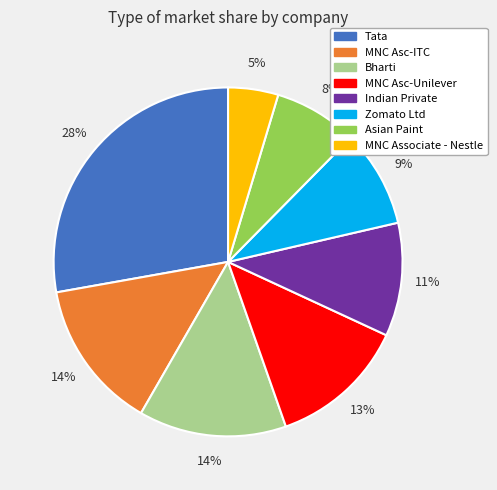

How many segments does this pie chart have?

8